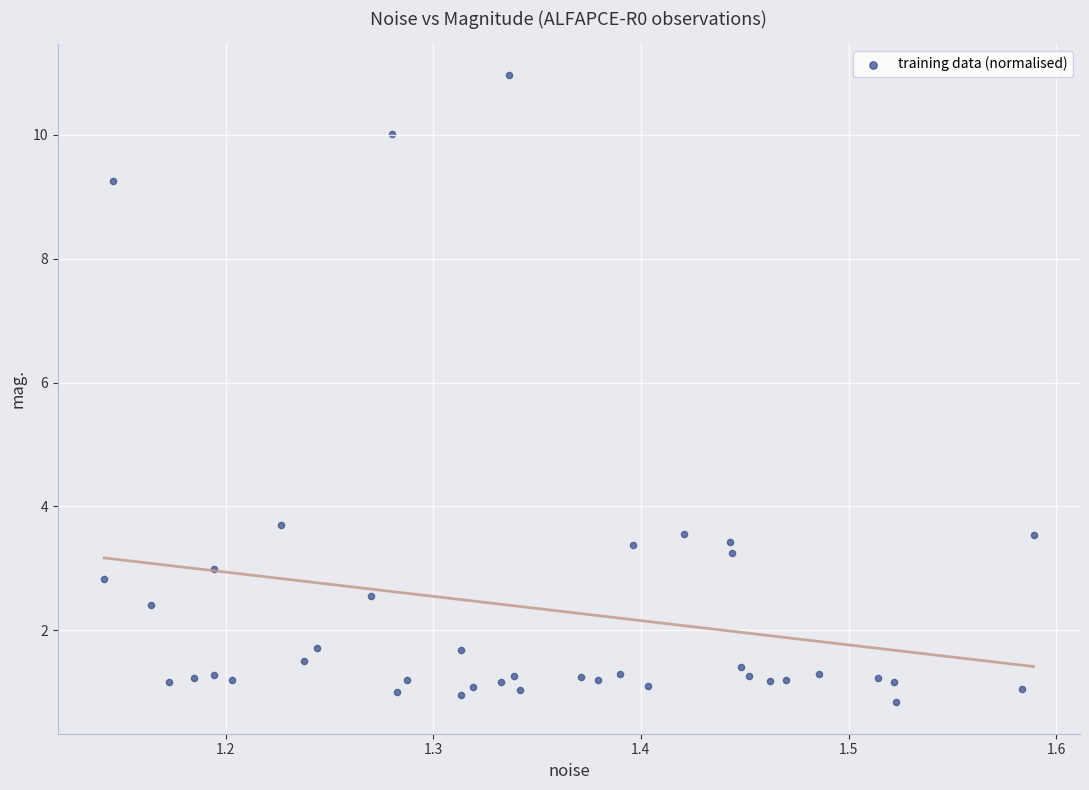

What Y value in the scatter plot is closest to 5?

3.7